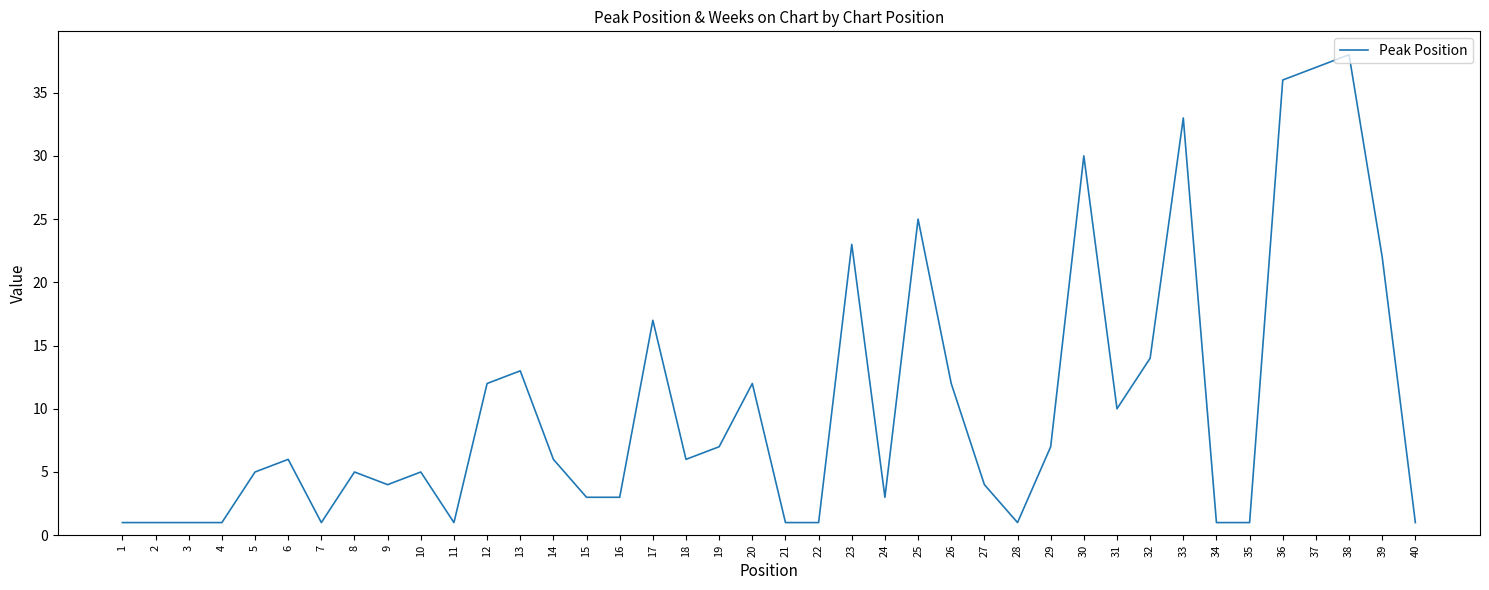

How many series are shown in this chart?

1